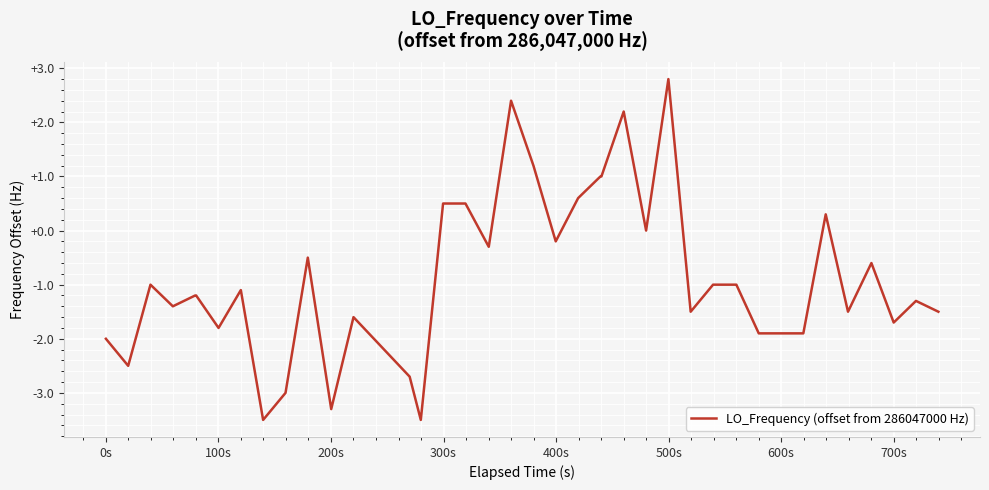

What is the difference between the maximum and minimum values?

6.3